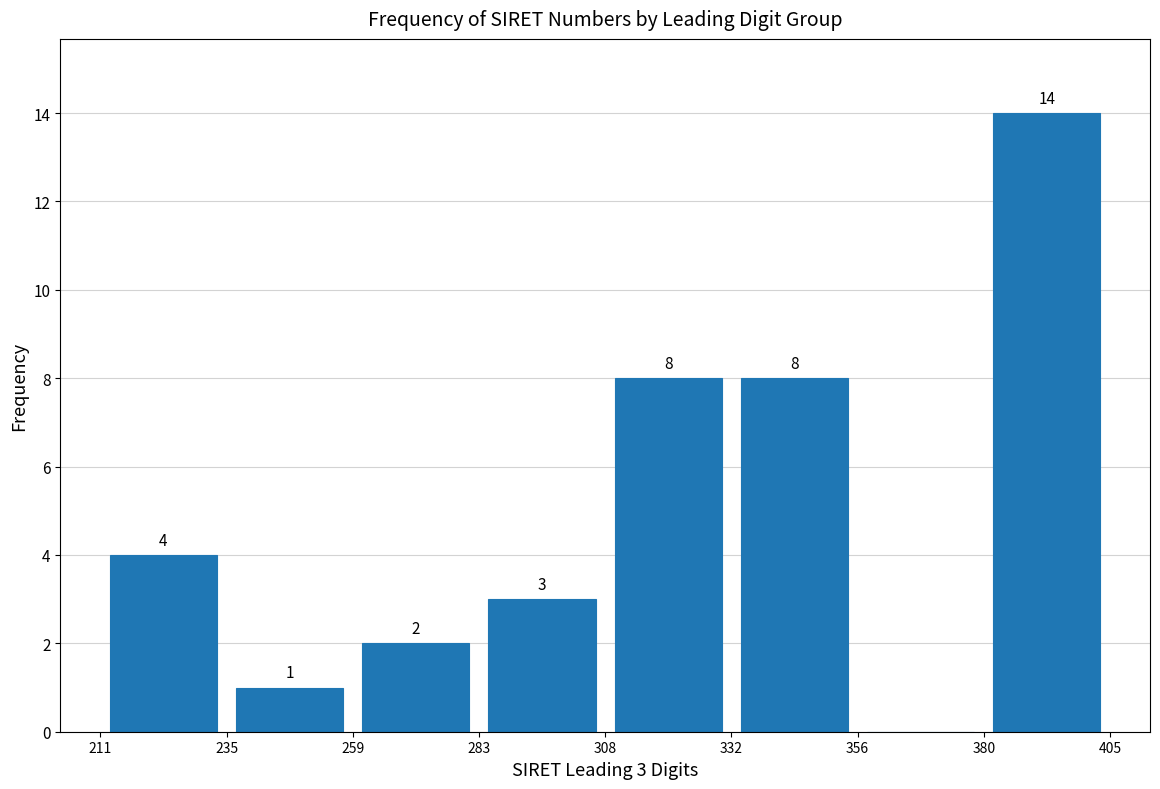

Over which range of the x-axis is the bar tallest?

380 to 405